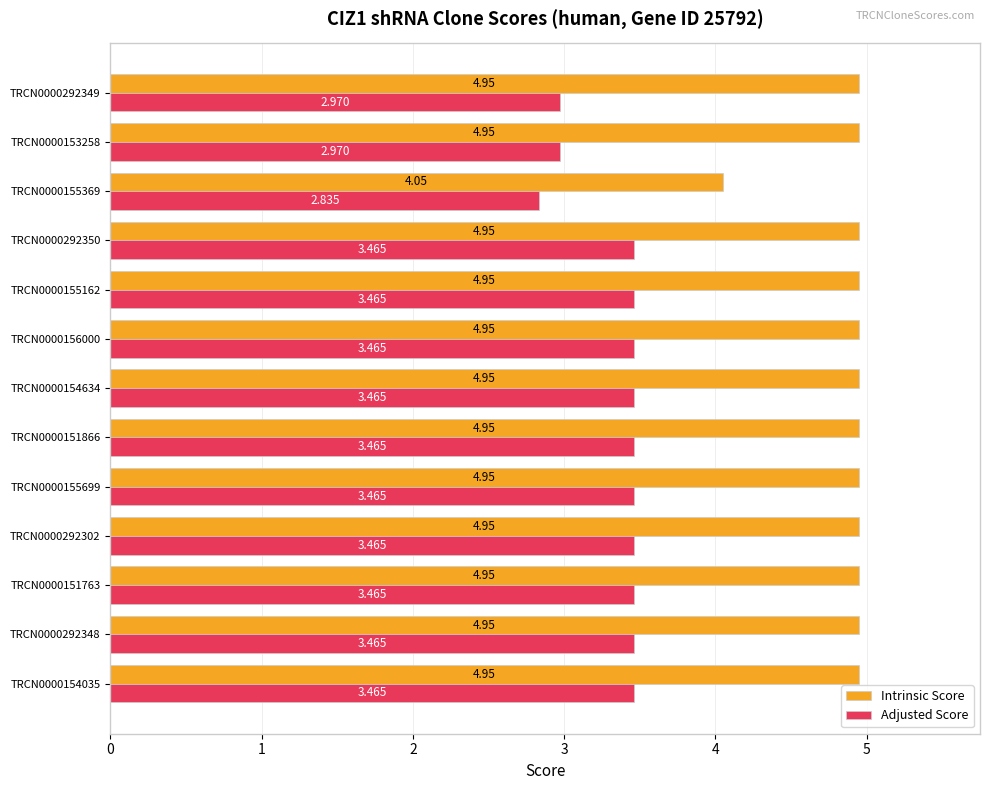

Rank the series at TRCN0000292349 from highest to lowest value.

Intrinsic Score, Adjusted Score